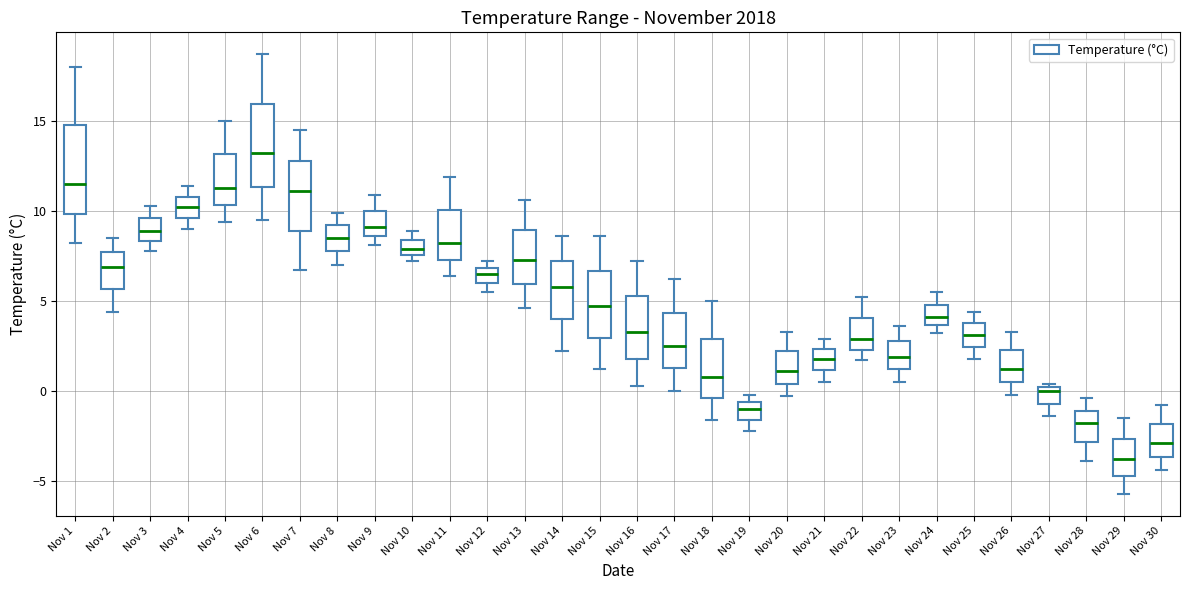

Reading left to right, transcribe this box plot: for each box, give where its median line is, the range the box spans, and where its two whiskers end, as read against the y-axis. The values are not printed on the chart, so give them approximately, as read against the axis.

Nov 1: median 11.5, box 10.0 to 15.0, whiskers 8.0 to 18.0
Nov 2: median 7.0, box 5.5 to 7.5, whiskers 4.5 to 8.5
Nov 3: median 9.0, box 8.5 to 9.5, whiskers 8.0 to 10.5
Nov 4: median 10.0, box 9.5 to 11.0, whiskers 9.0 to 11.5
Nov 5: median 11.5, box 10.5 to 13.0, whiskers 9.5 to 15.0
Nov 6: median 13.0, box 11.5 to 16.0, whiskers 9.5 to 18.5
Nov 7: median 11.0, box 9.0 to 13.0, whiskers 6.5 to 14.5
Nov 8: median 8.5, box 8.0 to 9.0, whiskers 7.0 to 10.0
Nov 9: median 9.0, box 8.5 to 10.0, whiskers 8.0 to 11.0
Nov 10: median 8.0, box 7.5 to 8.5, whiskers 7.0 to 9.0
Nov 11: median 8.0, box 7.5 to 10.0, whiskers 6.5 to 12.0
Nov 12: median 6.5, box 6.0 to 7.0, whiskers 5.5 to 7.0 (just above the box's upper edge)
Nov 13: median 7.5, box 6.0 to 9.0, whiskers 4.5 to 10.5
Nov 14: median 6.0, box 4.0 to 7.0, whiskers 2.0 to 8.5
Nov 15: median 4.5, box 3.0 to 6.5, whiskers 1.0 to 8.5
Nov 16: median 3.5, box 2.0 to 5.5, whiskers 0.5 to 7.0
Nov 17: median 2.5, box 1.5 to 4.5, whiskers 0.0 to 6.0
Nov 18: median 1.0, box -0.5 to 3.0, whiskers -1.5 to 5.0
Nov 19: median -1.0, box -1.5 to -0.5, whiskers -2.0 to 0.0
Nov 20: median 1.0, box 0.5 to 2.0, whiskers -0.5 to 3.5
Nov 21: median 2.0, box 1.0 to 2.5, whiskers 0.5 to 3.0
Nov 22: median 3.0, box 2.5 to 4.0, whiskers 1.5 to 5.0
Nov 23: median 2.0, box 1.0 to 3.0, whiskers 0.5 to 3.5
Nov 24: median 4.0, box 3.5 to 5.0, whiskers 3.0 to 5.5
Nov 25: median 3.0, box 2.5 to 4.0, whiskers 2.0 to 4.5
Nov 26: median 1.0, box 0.5 to 2.5, whiskers 0.0 to 3.5
Nov 27: median 0.0 (just below the box's upper edge), box -0.5 to 0.0, whiskers -1.5 to 0.5
Nov 28: median -2.0, box -3.0 to -1.0, whiskers -4.0 to -0.5
Nov 29: median -4.0, box -4.5 to -2.5, whiskers -5.5 to -1.5
Nov 30: median -3.0, box -3.5 to -2.0, whiskers -4.5 to -1.0